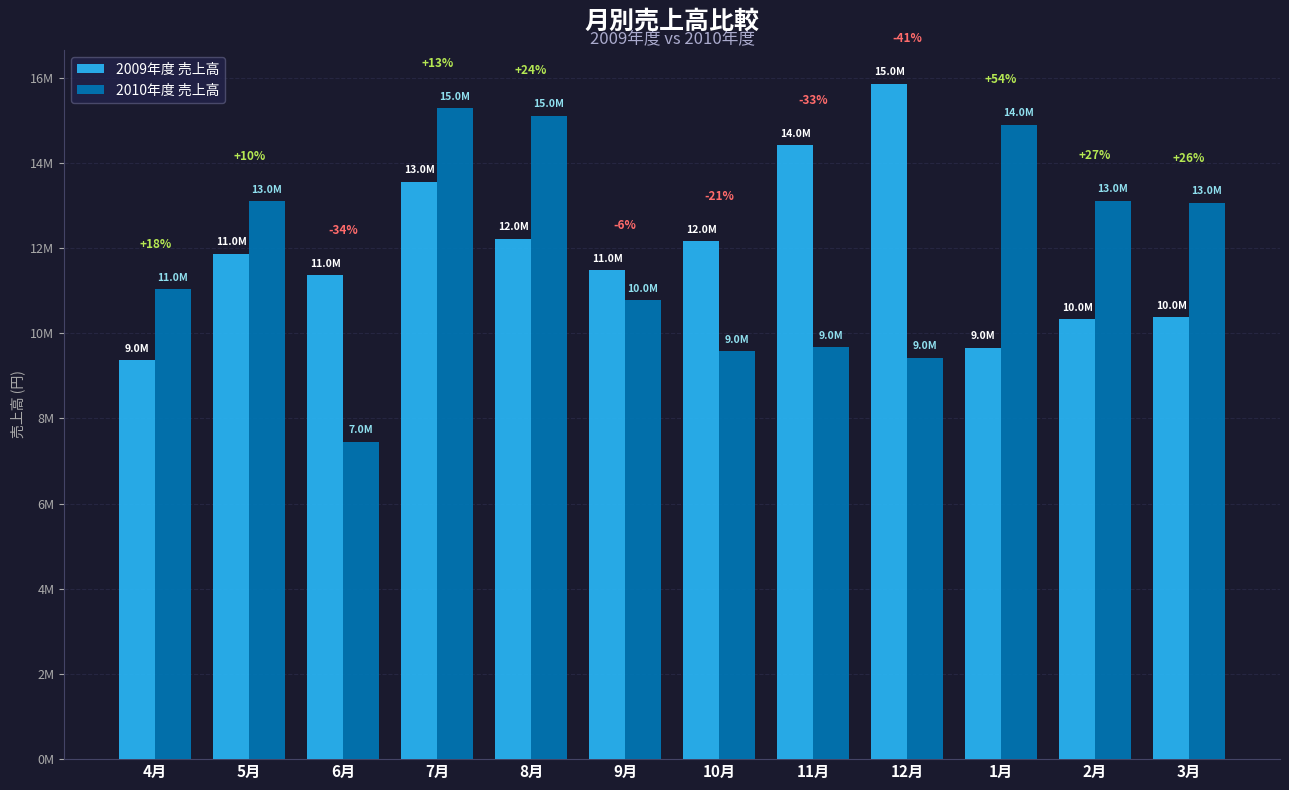

What are all the series names shown in the legend?

2009年度 売上高, 2010年度 売上高